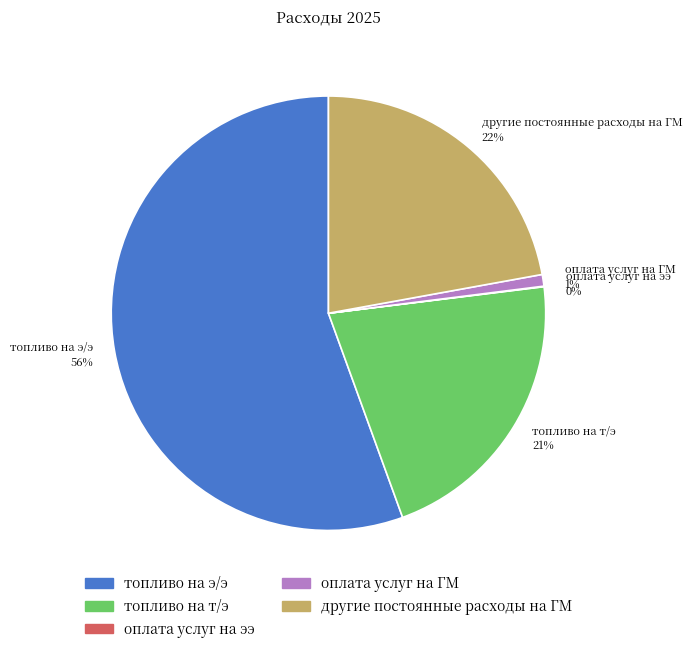

Does any single category account for the majority?

Yes